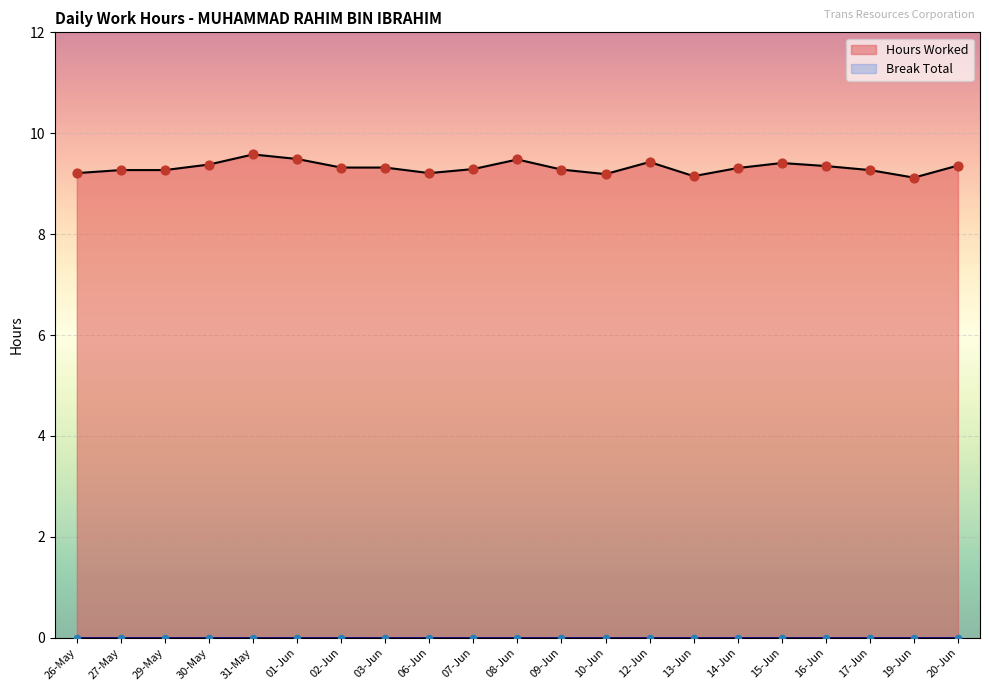

What is the ratio of the value at 27-May to the value at 20-Jun?

1.0